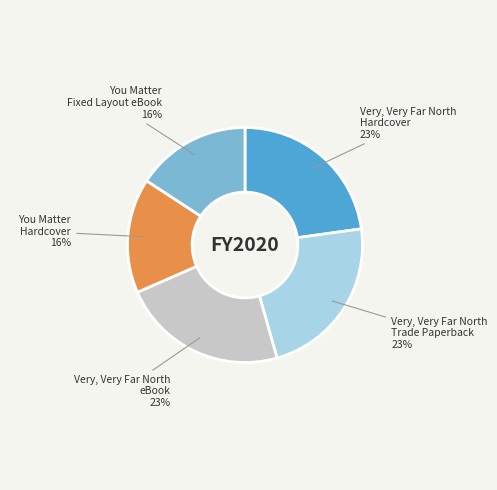

Is there any slice that represents more than half of the pie?

No